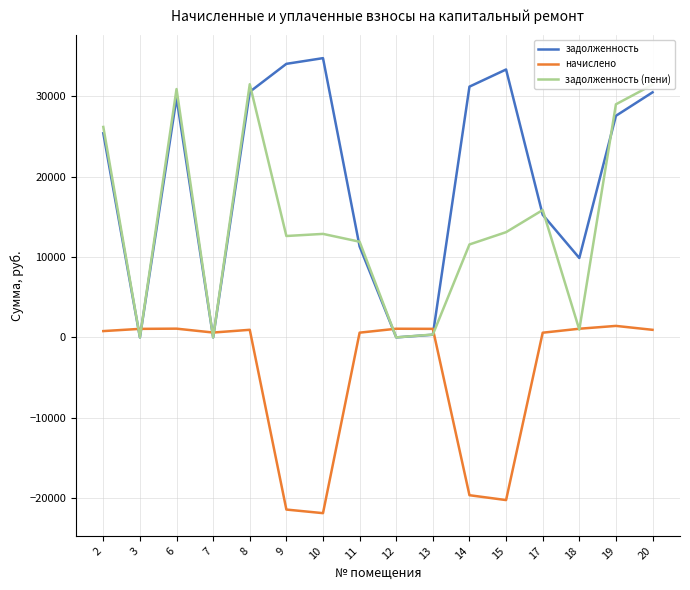

What is the approximate value of задолженность at 13?

331.1